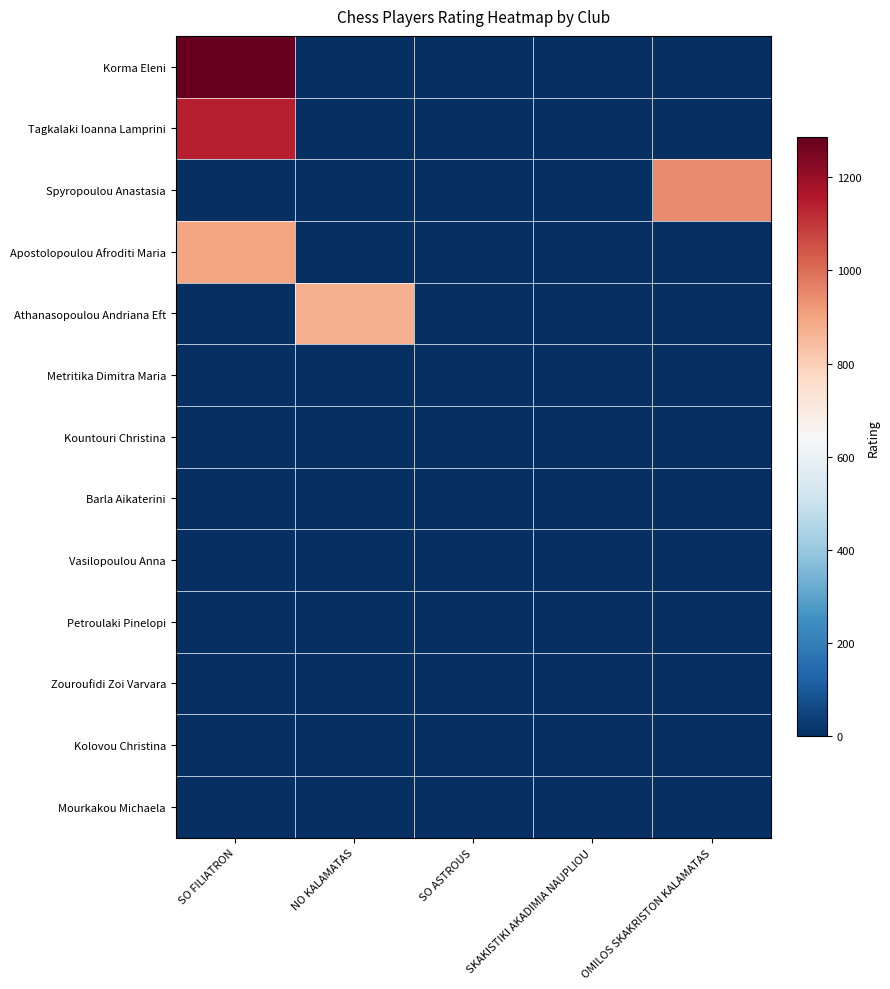

Which series has the largest range (max minus min)?

Korma Eleni